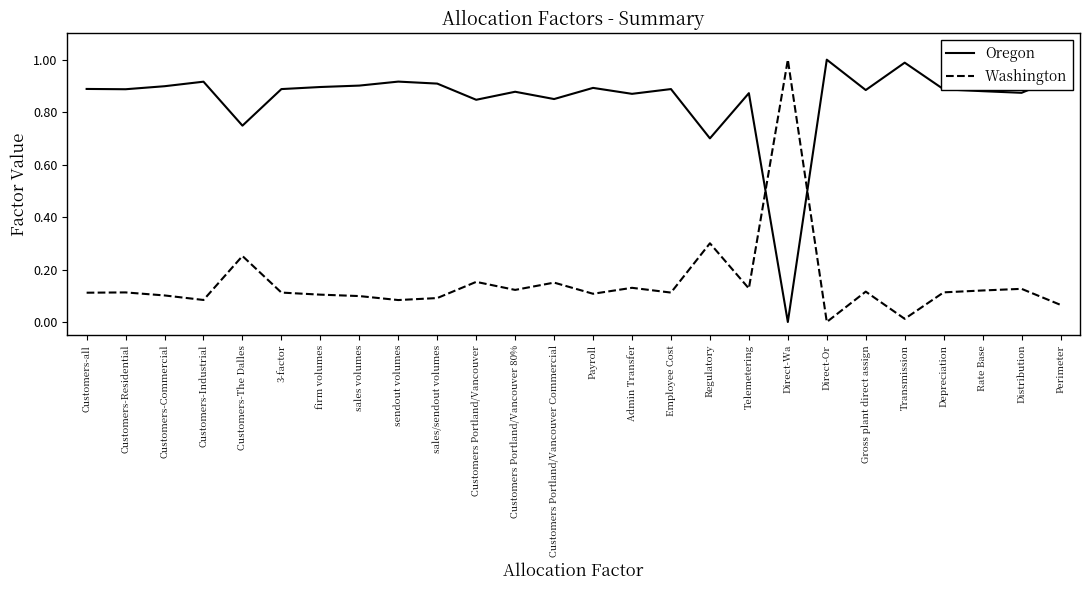

Rank the series by their average value, from highest to lowest.

Oregon, Washington